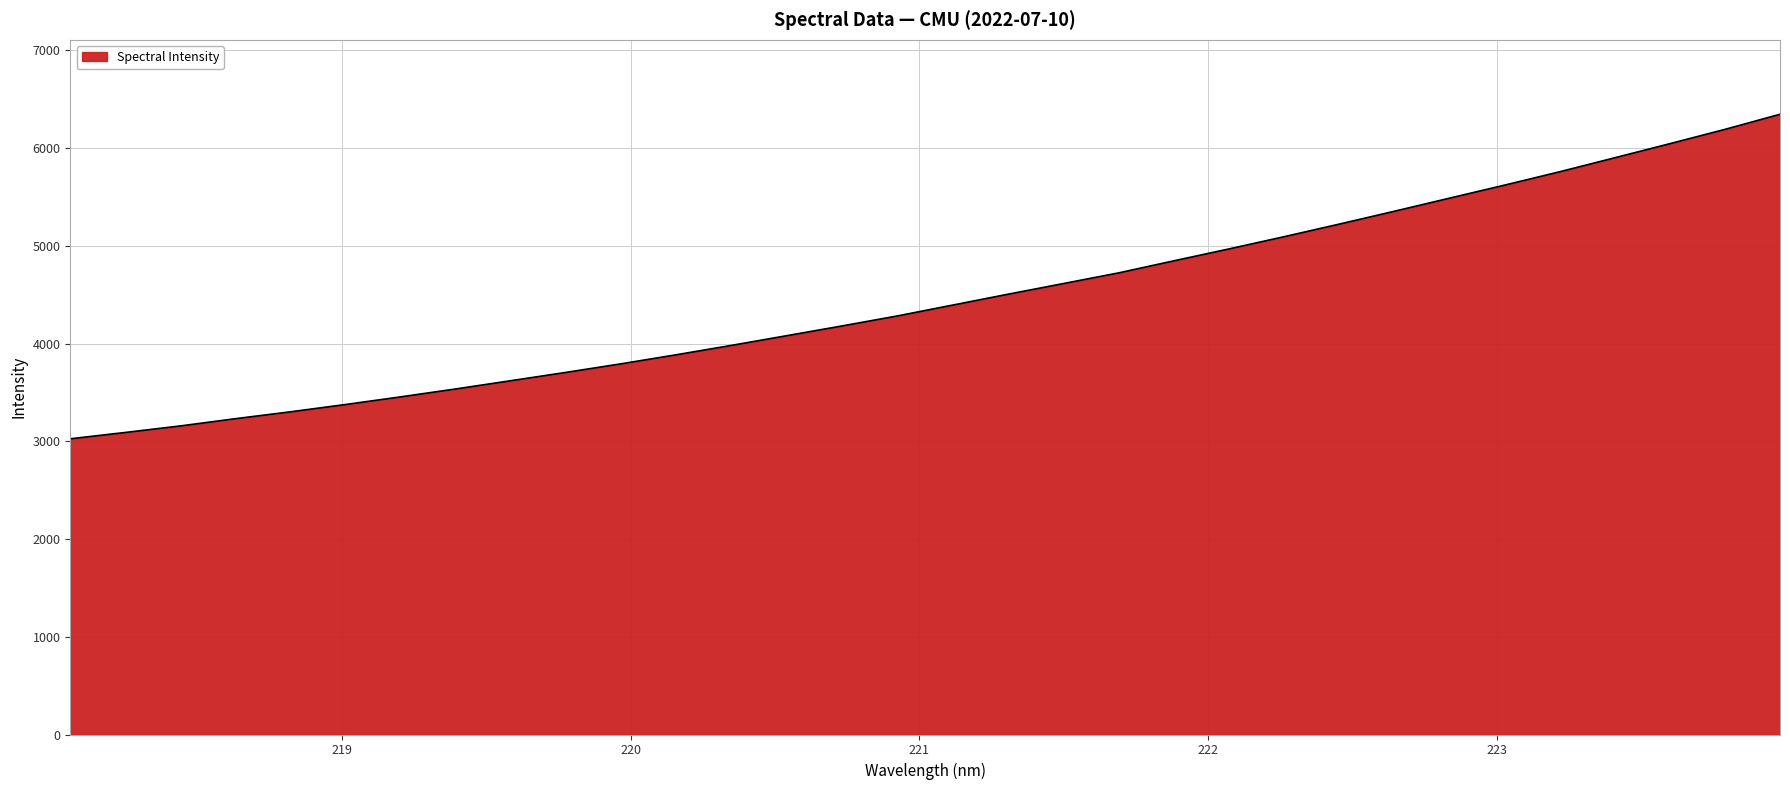

Does the chart display data point markers on the line(s)?

No